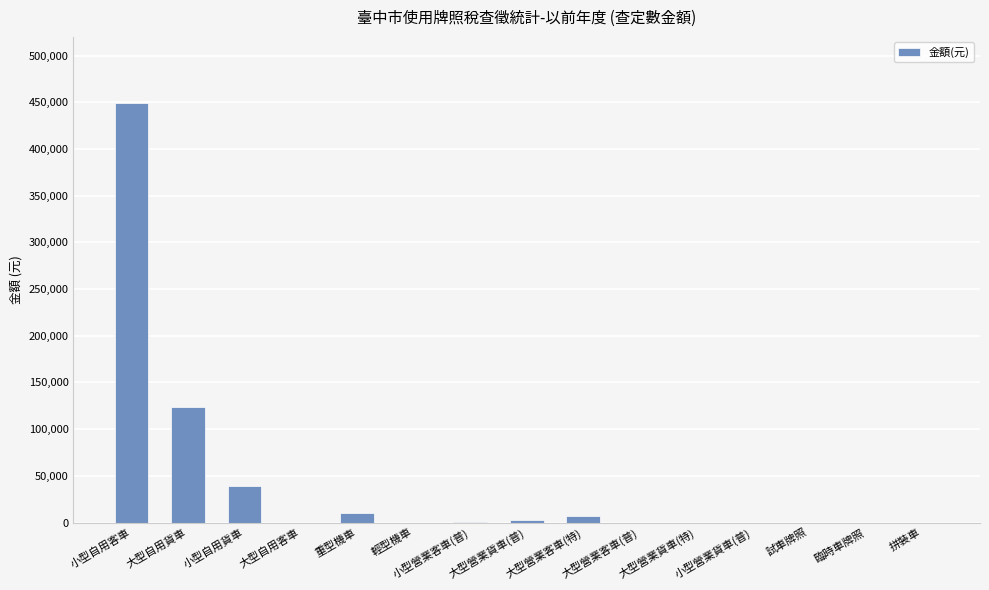

What is the sum of all values?

631624